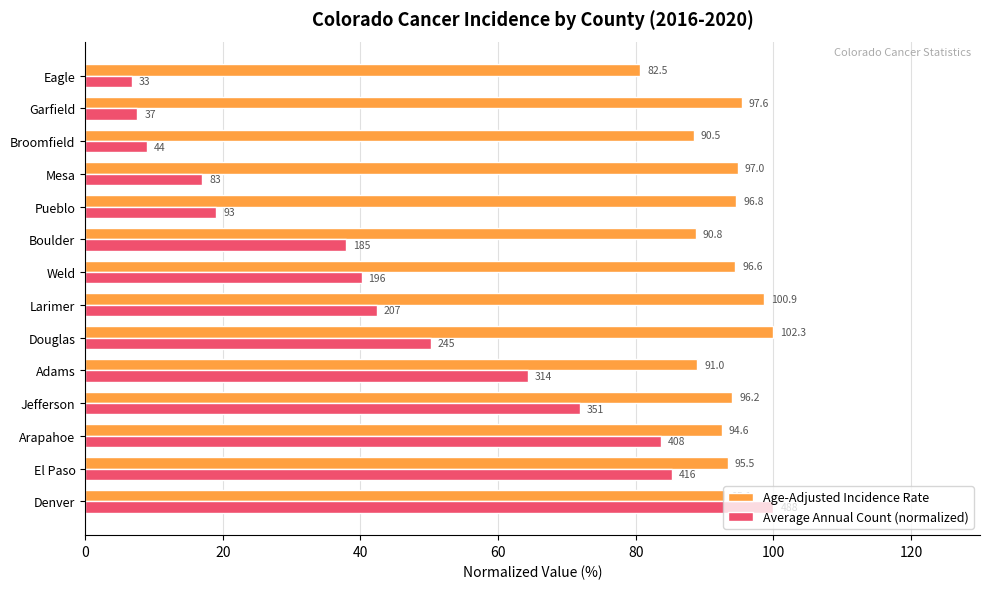

What is the average value of the Average Annual Count (normalized) series?

45.4